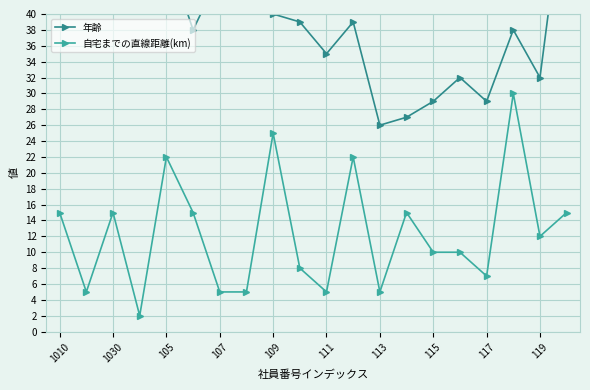

What is the maximum value shown in the chart?

58